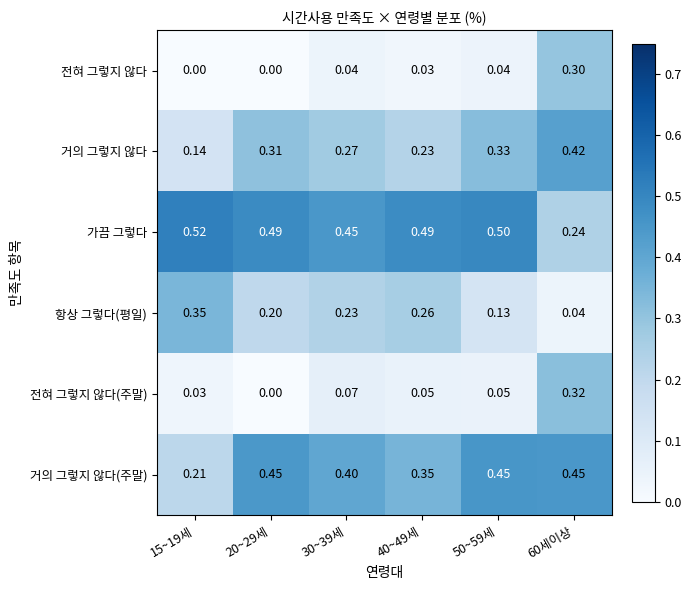

Between 15~19세 and 60세이상, which series saw the biggest shift?

항상 그렇다(평일)